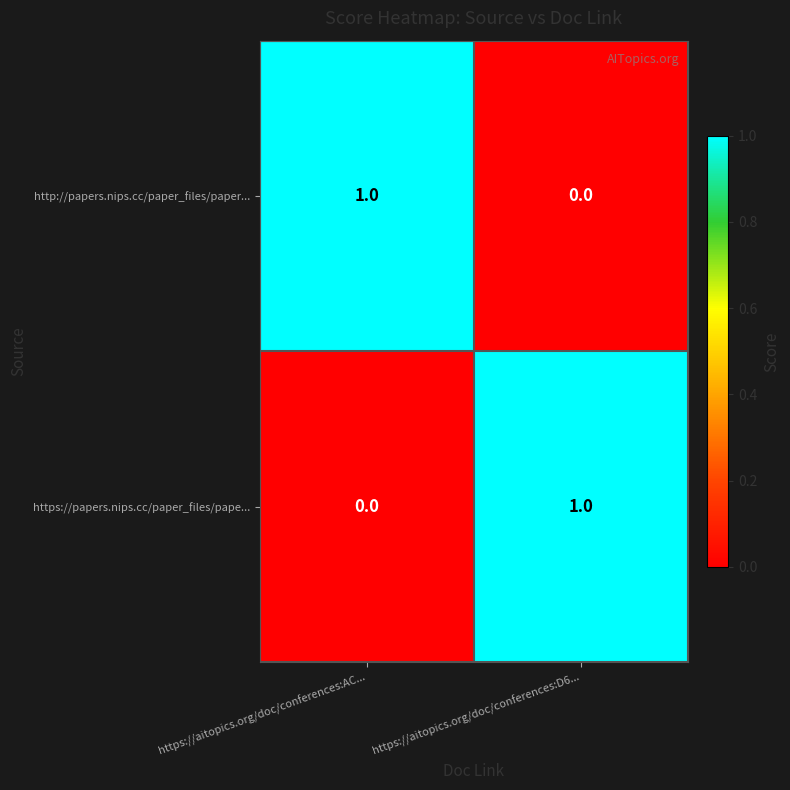

Is it true that https://papers.nips.cc/paper_files/pape... equals 0 at https://aitopics.org/doc/conferences:AC...?

True